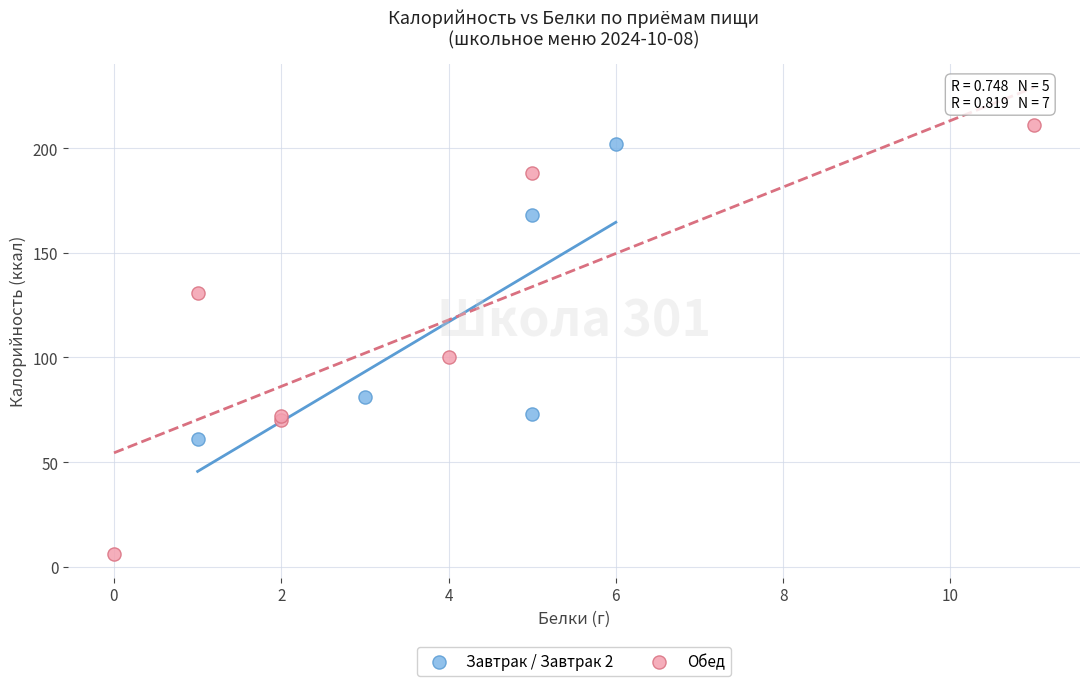

Which series has the widest spread of Y values?

Обед